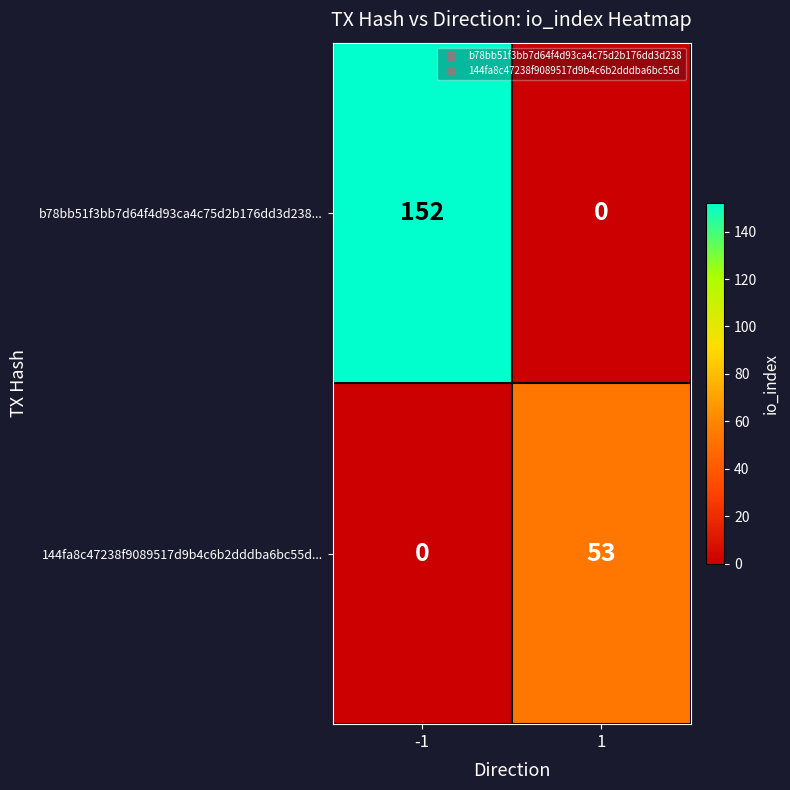

Which series has the largest total across all categories?

b78bb51f3bb7d64f4d93ca4c75d2b176dd3d238...